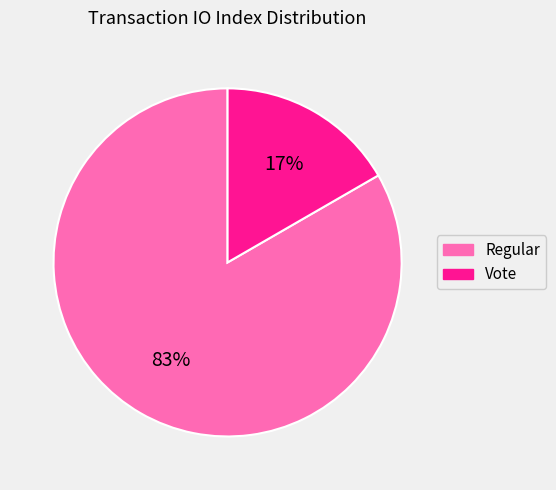

Which has a higher value, Regular or Vote?

Regular